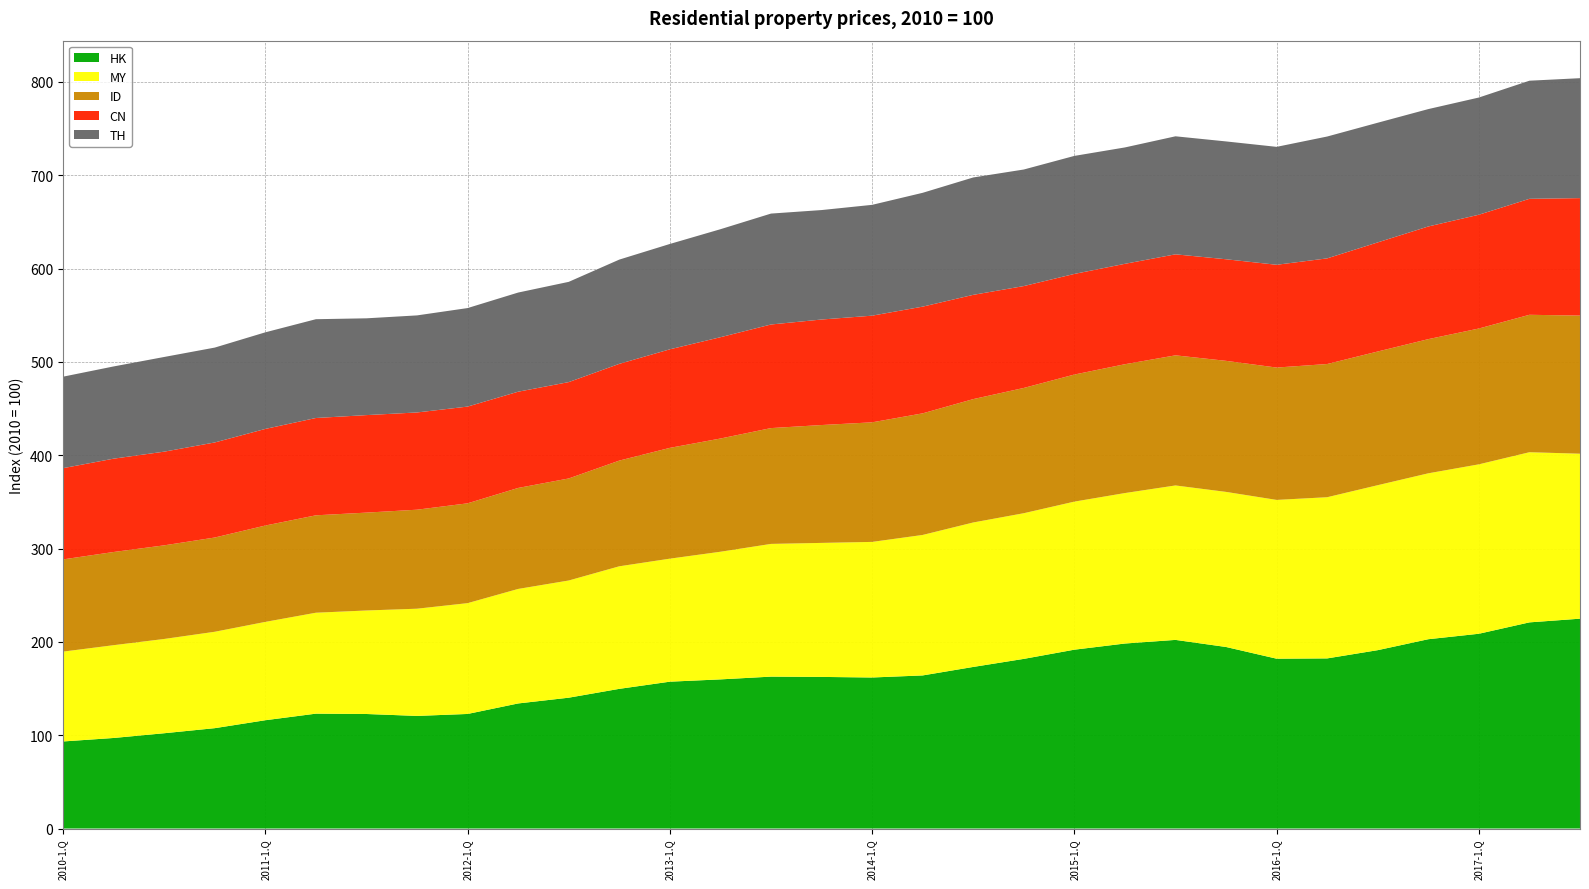

Reading left to right, what are all the values shown in this chart?

HK: 2010-1.Q=93.3	2010-2.Q=97.0	2010-3.Q=102.1	2010-4.Q=107.5	2011-1.Q=116.1	2011-2.Q=123.1	2011-3.Q=122.7	2011-4.Q=120.7	2012-1.Q=122.8	2012-2.Q=134.0	2012-3.Q=140.2	2012-4.Q=149.7	2013-1.Q=157.4	2013-2.Q=159.8	2013-3.Q=162.8	2013-4.Q=162.5	2014-1.Q=161.8	2014-2.Q=164.1	2014-3.Q=173.2	2014-4.Q=181.8	2015-1.Q=191.6	2015-2.Q=198.2	2015-3.Q=202.1	2015-4.Q=194.5	2016-1.Q=182.0	2016-2.Q=182.3	2016-3.Q=191.1	2016-4.Q=202.9	2017-1.Q=208.7	2017-2.Q=220.9	2017-3.Q=224.9
MY: 2010-1.Q=96.3	2010-2.Q=99.4	2010-3.Q=101.0	2010-4.Q=103.3	2011-1.Q=105.4	2011-2.Q=108.1	2011-3.Q=110.9	2011-4.Q=114.9	2012-1.Q=118.7	2012-2.Q=122.7	2012-3.Q=125.6	2012-4.Q=131.3	2013-1.Q=131.8	2013-2.Q=136.8	2013-3.Q=142.2	2013-4.Q=143.6	2014-1.Q=145.3	2014-2.Q=150.5	2014-3.Q=154.8	2014-4.Q=156.1	2015-1.Q=158.7	2015-2.Q=161.2	2015-3.Q=165.5	2015-4.Q=166.2	2016-1.Q=170.1	2016-2.Q=172.7	2016-3.Q=176.8	2016-4.Q=177.8	2017-1.Q=181.5	2017-2.Q=182.3	2017-3.Q=176.8
ID: 2010-1.Q=98.8	2010-2.Q=99.9	2010-3.Q=100.3	2010-4.Q=101.0	2011-1.Q=103.3	2011-2.Q=104.4	2011-3.Q=104.9	2011-4.Q=106.1	2012-1.Q=107.0	2012-2.Q=108.2	2012-3.Q=109.3	2012-4.Q=113.3	2013-1.Q=118.7	2013-2.Q=121.3	2013-3.Q=124.1	2013-4.Q=126.3	2014-1.Q=128.1	2014-2.Q=130.3	2014-3.Q=132.2	2014-4.Q=134.2	2015-1.Q=136.2	2015-2.Q=138.1	2015-3.Q=139.4	2015-4.Q=140.4	2016-1.Q=141.8	2016-2.Q=142.7	2016-3.Q=143.3	2016-4.Q=143.8	2017-1.Q=145.6	2017-2.Q=147.3	2017-3.Q=148.0
CN: 2010-1.Q=97.8	2010-2.Q=100.0	2010-3.Q=100.4	2010-4.Q=101.9	2011-1.Q=103.5	2011-2.Q=104.3	2011-3.Q=104.5	2011-4.Q=104.2	2012-1.Q=103.7	2012-2.Q=103.1	2012-3.Q=103.3	2012-4.Q=103.7	2013-1.Q=105.6	2013-2.Q=108.6	2013-3.Q=111.0	2013-4.Q=113.1	2014-1.Q=114.3	2014-2.Q=114.3	2014-3.Q=111.7	2014-4.Q=109.2	2015-1.Q=107.8	2015-2.Q=107.6	2015-3.Q=108.2	2015-4.Q=108.8	2016-1.Q=110.1	2016-2.Q=113.2	2016-3.Q=116.9	2016-4.Q=120.7	2017-1.Q=121.9	2017-2.Q=124.3	2017-3.Q=125.9
TH: 2010-1.Q=98.0	2010-2.Q=98.8	2010-3.Q=101.5	2010-4.Q=101.7	2011-1.Q=103.5	2011-2.Q=105.9	2011-3.Q=103.7	2011-4.Q=104.0	2012-1.Q=105.6	2012-2.Q=106.2	2012-3.Q=107.4	2012-4.Q=111.7	2013-1.Q=112.9	2013-2.Q=115.7	2013-3.Q=118.8	2013-4.Q=117.3	2014-1.Q=118.8	2014-2.Q=122.0	2014-3.Q=125.8	2014-4.Q=124.9	2015-1.Q=126.5	2015-2.Q=124.7	2015-3.Q=126.5	2015-4.Q=126.3	2016-1.Q=126.4	2016-2.Q=130.6	2016-3.Q=128.2	2016-4.Q=125.8	2017-1.Q=125.6	2017-2.Q=126.6	2017-3.Q=128.5